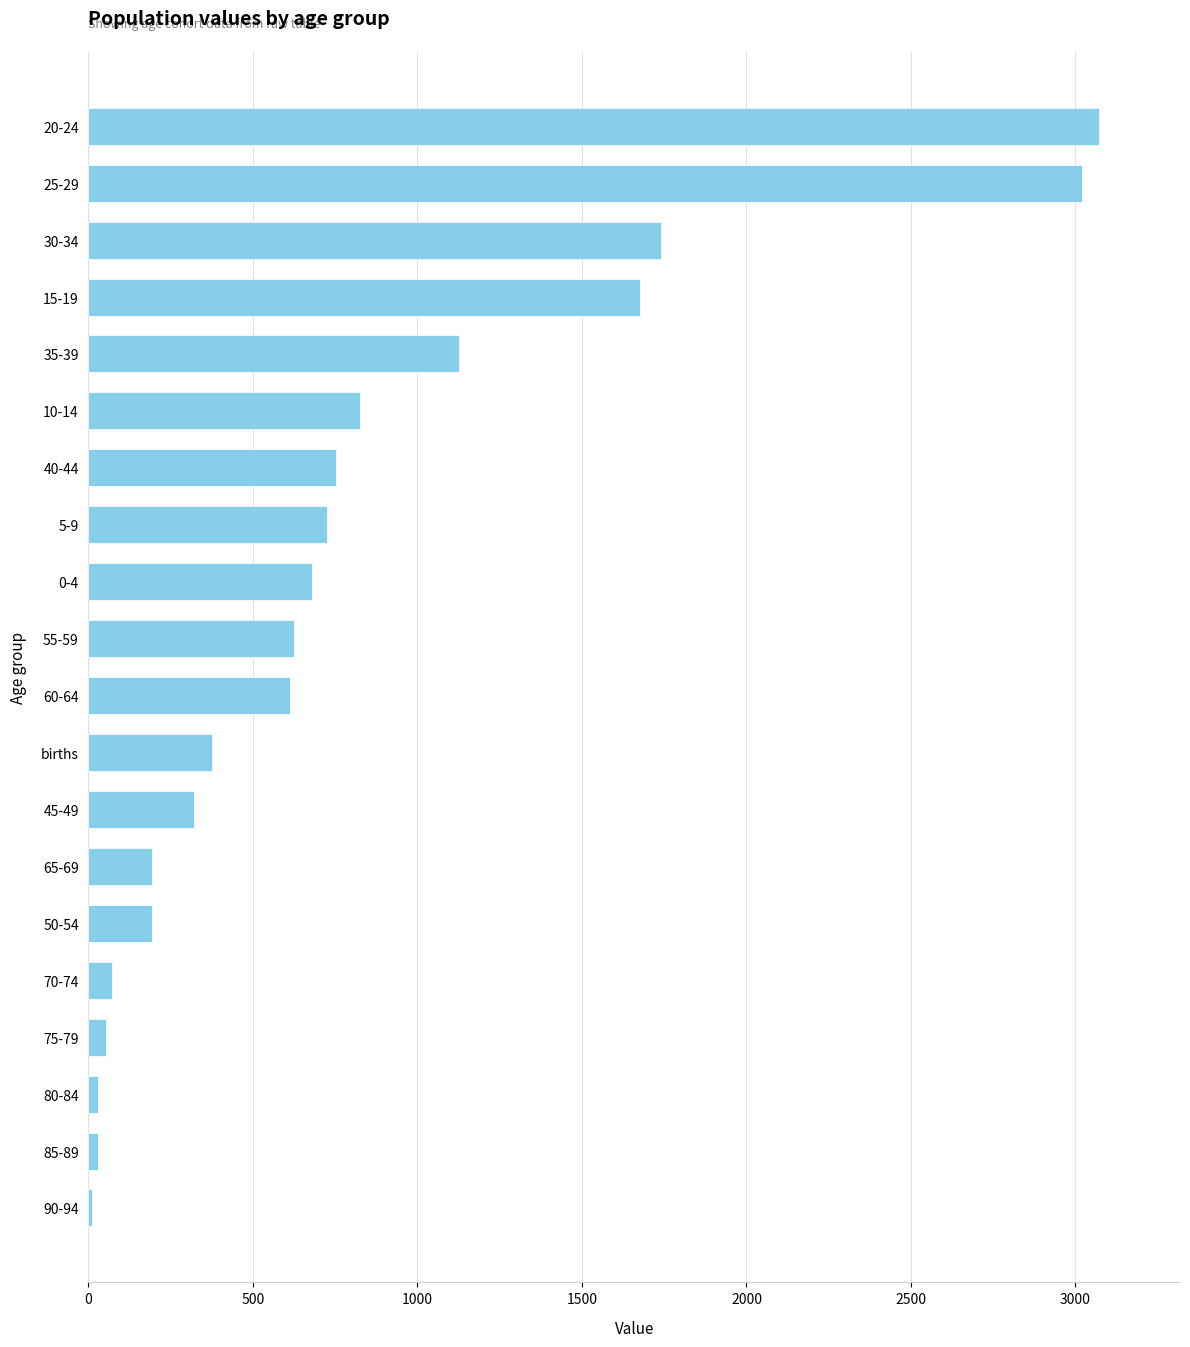

What is the label of the 17th bar from the top?

75-79